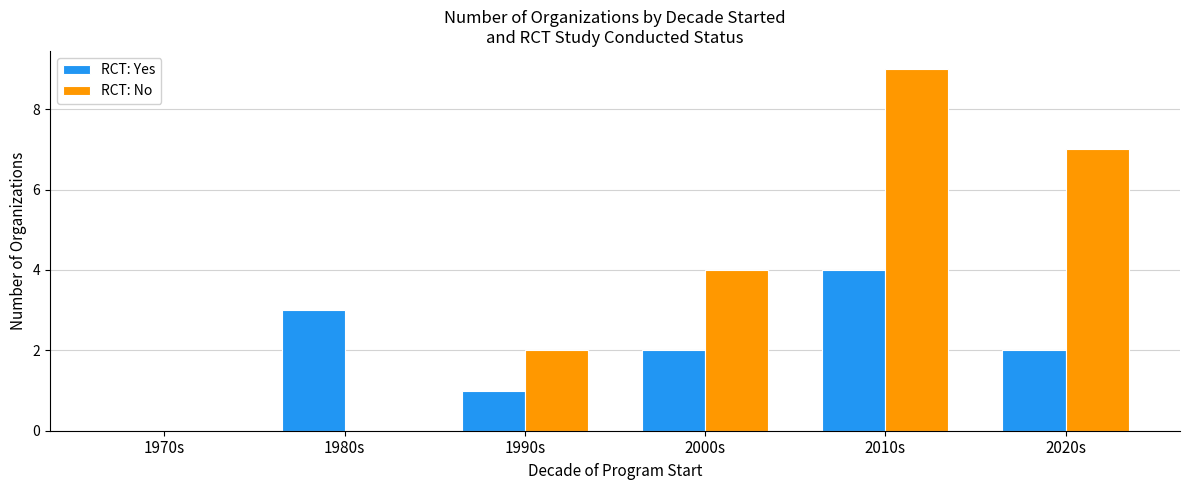

Which series changed the most between 1970s and 2000s?

RCT: No